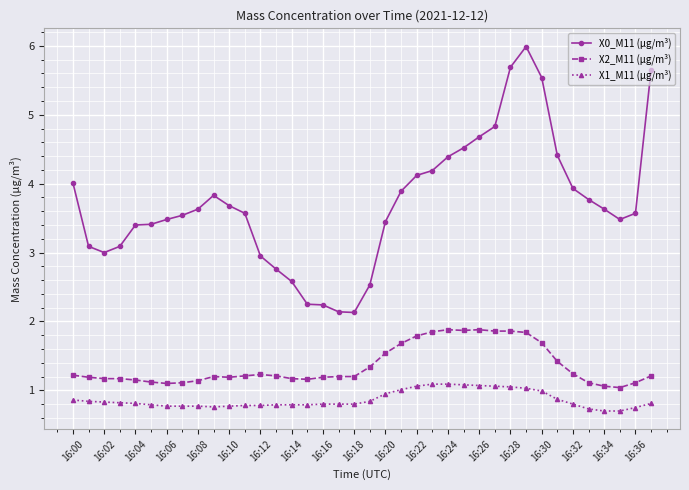

Rank the series by their maximum value, from lowest to highest.

X1_M11 (μg/m³), X2_M11 (μg/m³), X0_M11 (μg/m³)